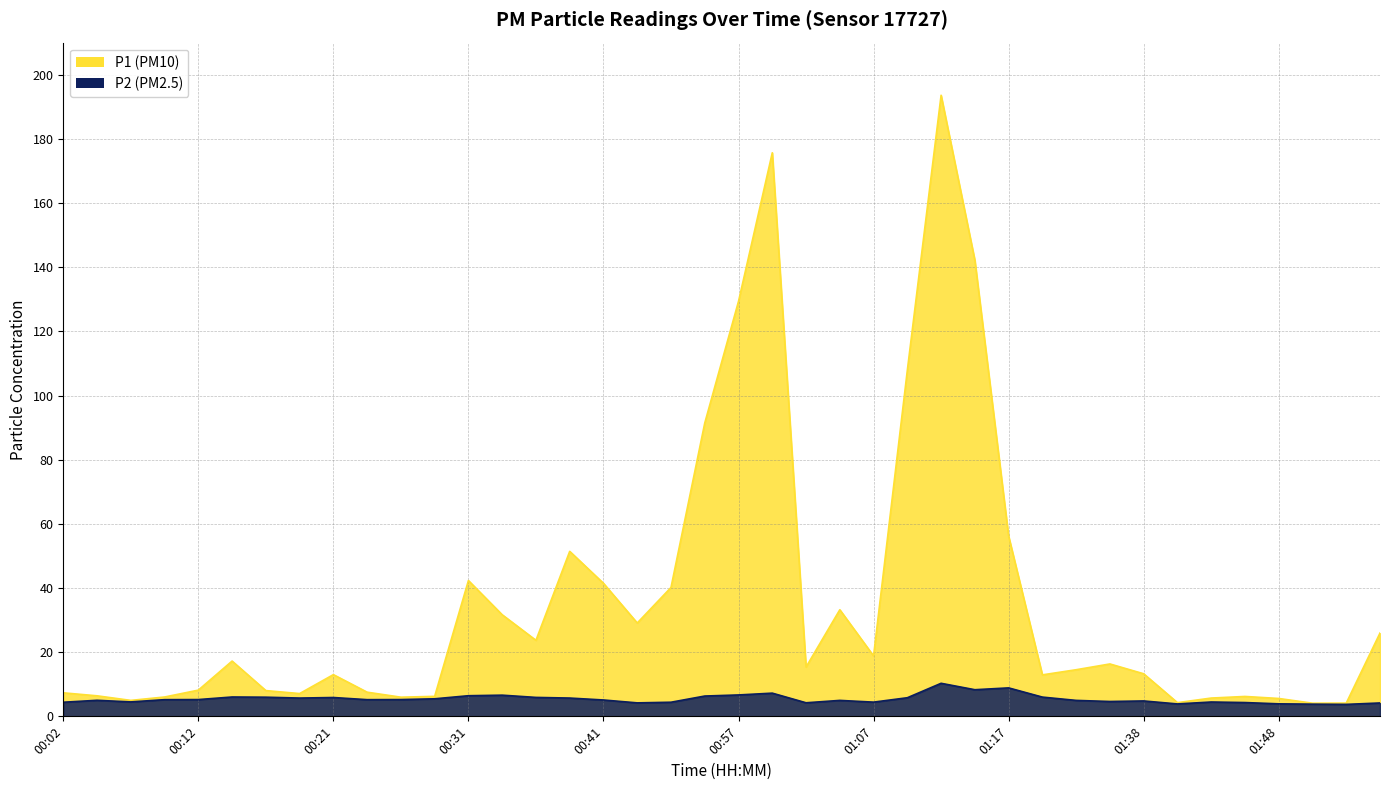

Is the value of P1 at 00:31 greater than the value of P2 at 00:36?

Yes